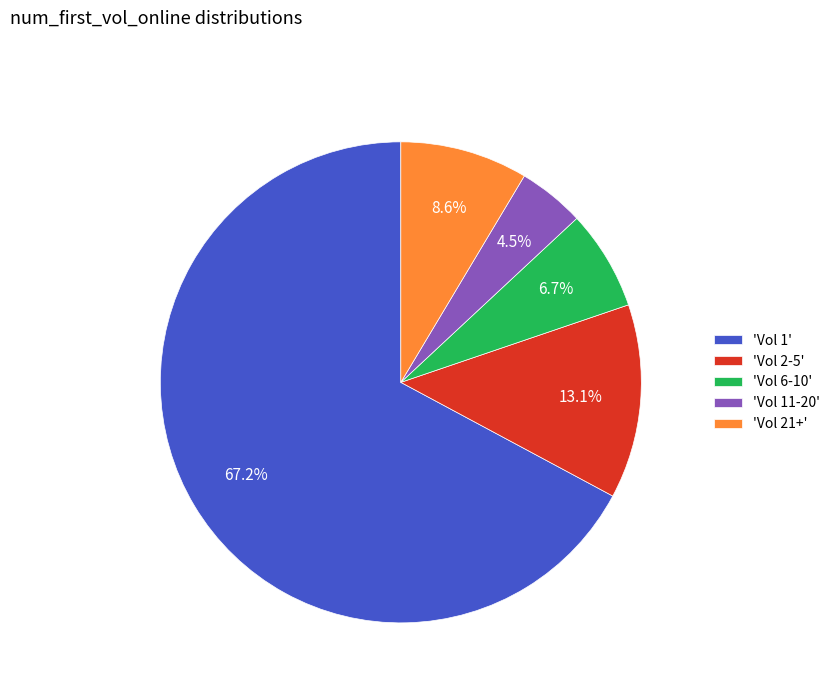

Is there a majority slice in this chart?

Yes